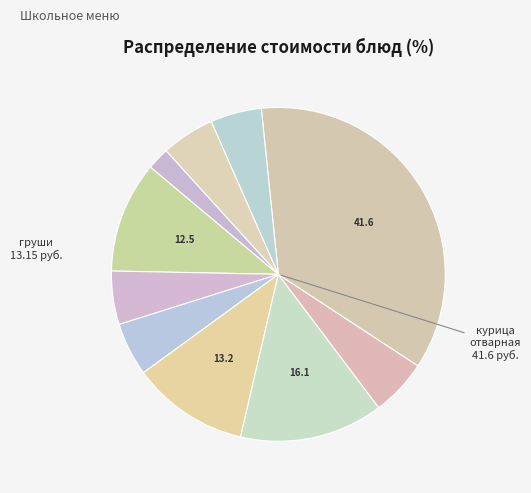

Count the number of slices in the pie.

10